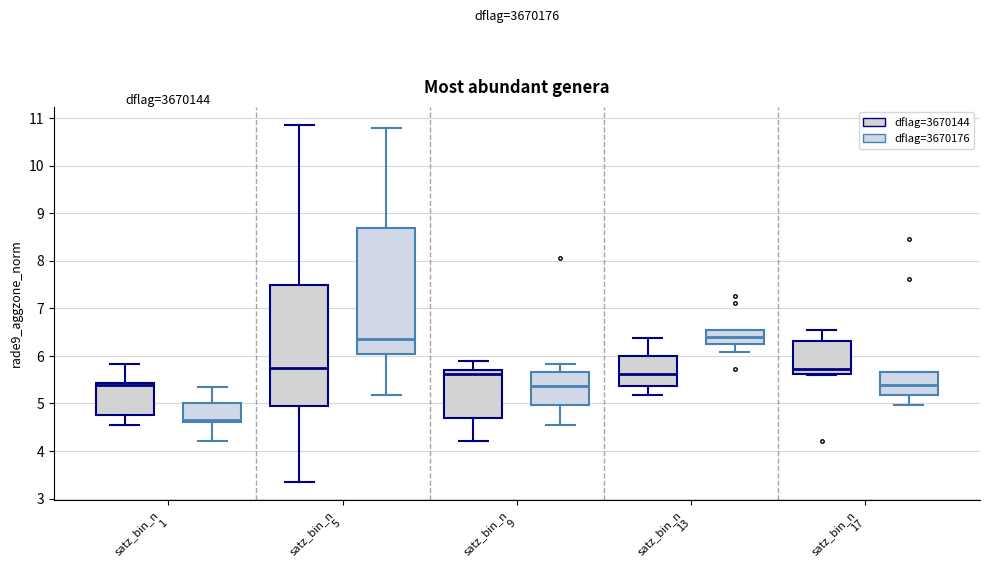

Reading left to right, read every box against the y-axis: the position of its median line, the range the box covers, and the ends of its whiskers. The values are not printed on the chart, so give them approximately, as read against the axis.

satz_bin_n 1 (dflag=3670144): median 5.4 (just below the box's upper edge), box 4.8 to 5.4, whiskers 4.6 to 5.8
satz_bin_n 1 (dflag=3670176): median 4.7, box 4.6 to 5.0, whiskers 4.2 to 5.3
satz_bin_n 5 (dflag=3670144): median 5.7, box 5.0 to 7.5, whiskers 3.4 to 10.9
satz_bin_n 5 (dflag=3670176): median 6.4, box 6.0 to 8.7, whiskers 5.2 to 10.8
satz_bin_n 9 (dflag=3670144): median 5.6, box 4.7 to 5.7, whiskers 4.2 to 5.9
satz_bin_n 9 (dflag=3670176): median 5.4, box 5.0 to 5.7, whiskers 4.6 to 5.8
satz_bin_n 13 (dflag=3670144): median 5.6, box 5.4 to 6.0, whiskers 5.2 to 6.4
satz_bin_n 13 (dflag=3670176): median 6.4, box 6.2 to 6.5, whiskers 6.1 to 6.5
satz_bin_n 17 (dflag=3670144): median 5.7, box 5.6 to 6.3, whiskers 5.6 to 6.5
satz_bin_n 17 (dflag=3670176): median 5.4, box 5.2 to 5.7, whiskers 5.0 to 5.7